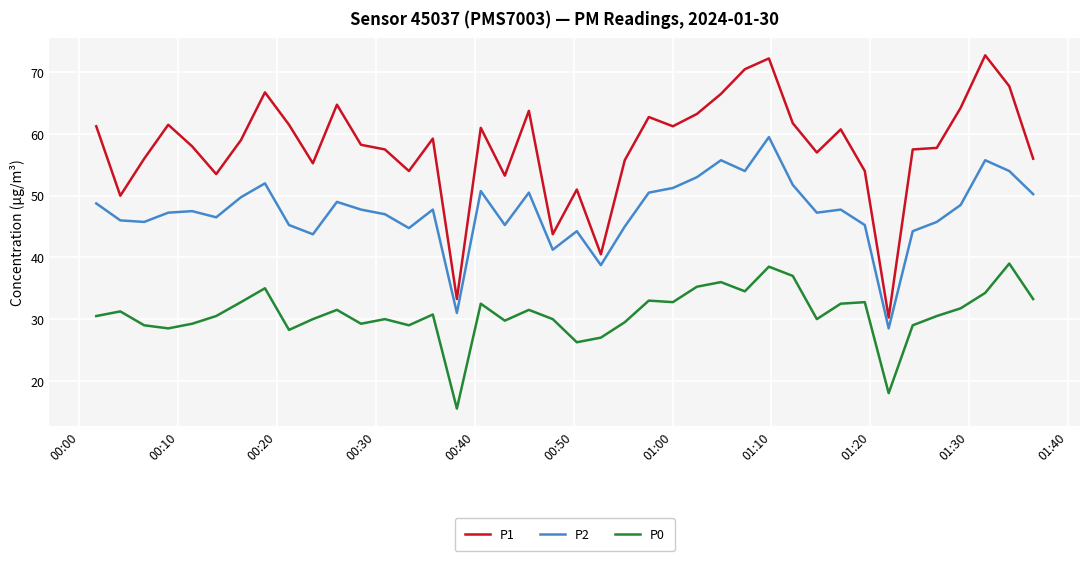

What is the difference between the maximum and minimum values in the P1 series?

42.5